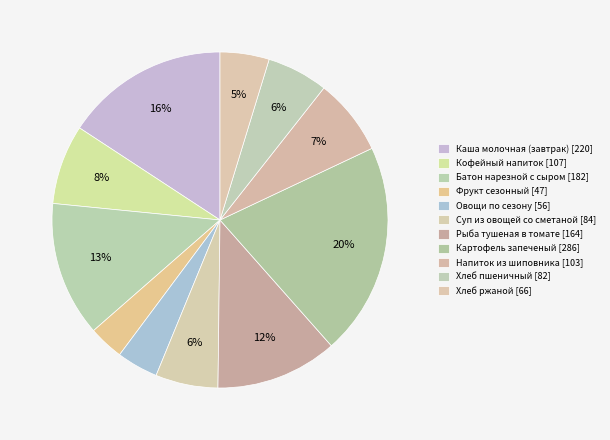

What percentage do Батон нарезной с сыром and Овощи по сезону together represent?

17.0%